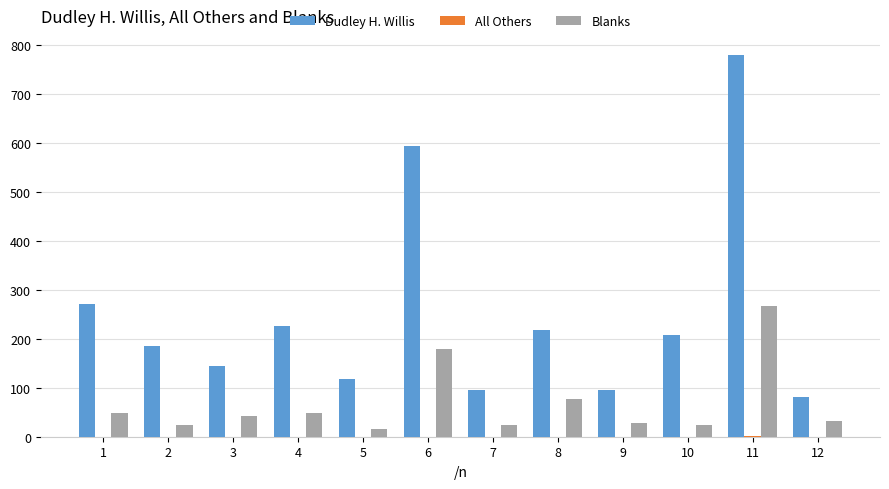

The value of Dudley H. Willis at 9 is 95. True or false?

True